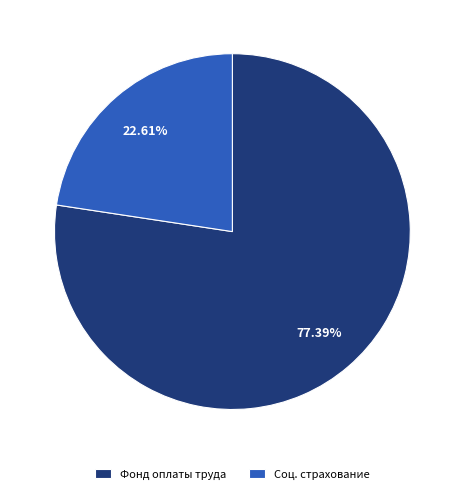

Rank the categories by value from highest to lowest.

Фонд оплаты труда, Соц. страхование